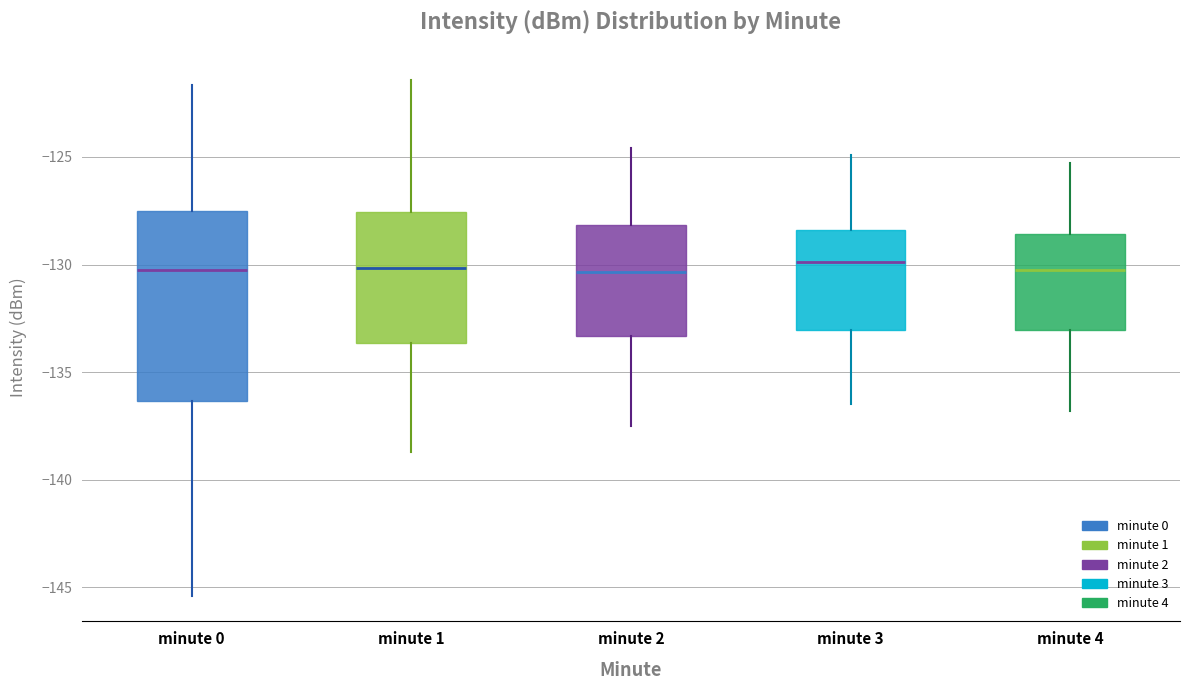

Where does the upper whisker of the box for minute 4 end on the y-axis? The values are not printed on the chart, so give them approximately, as read against the axis.

-125.5